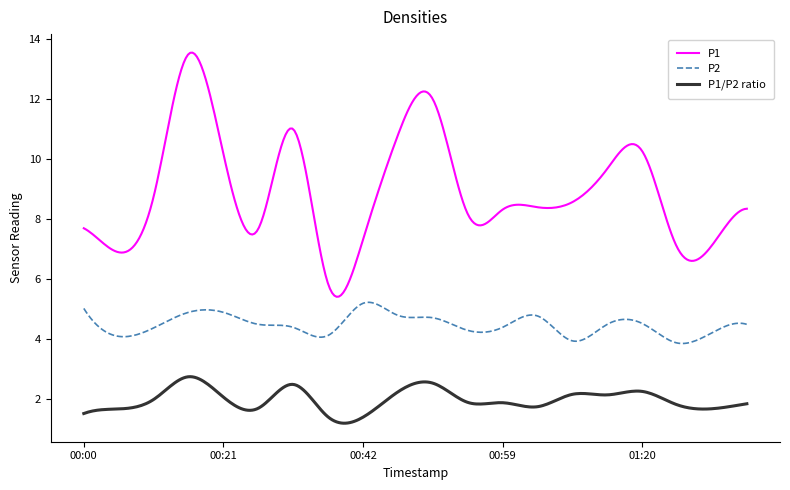

What is the greatest value displayed?

13.5